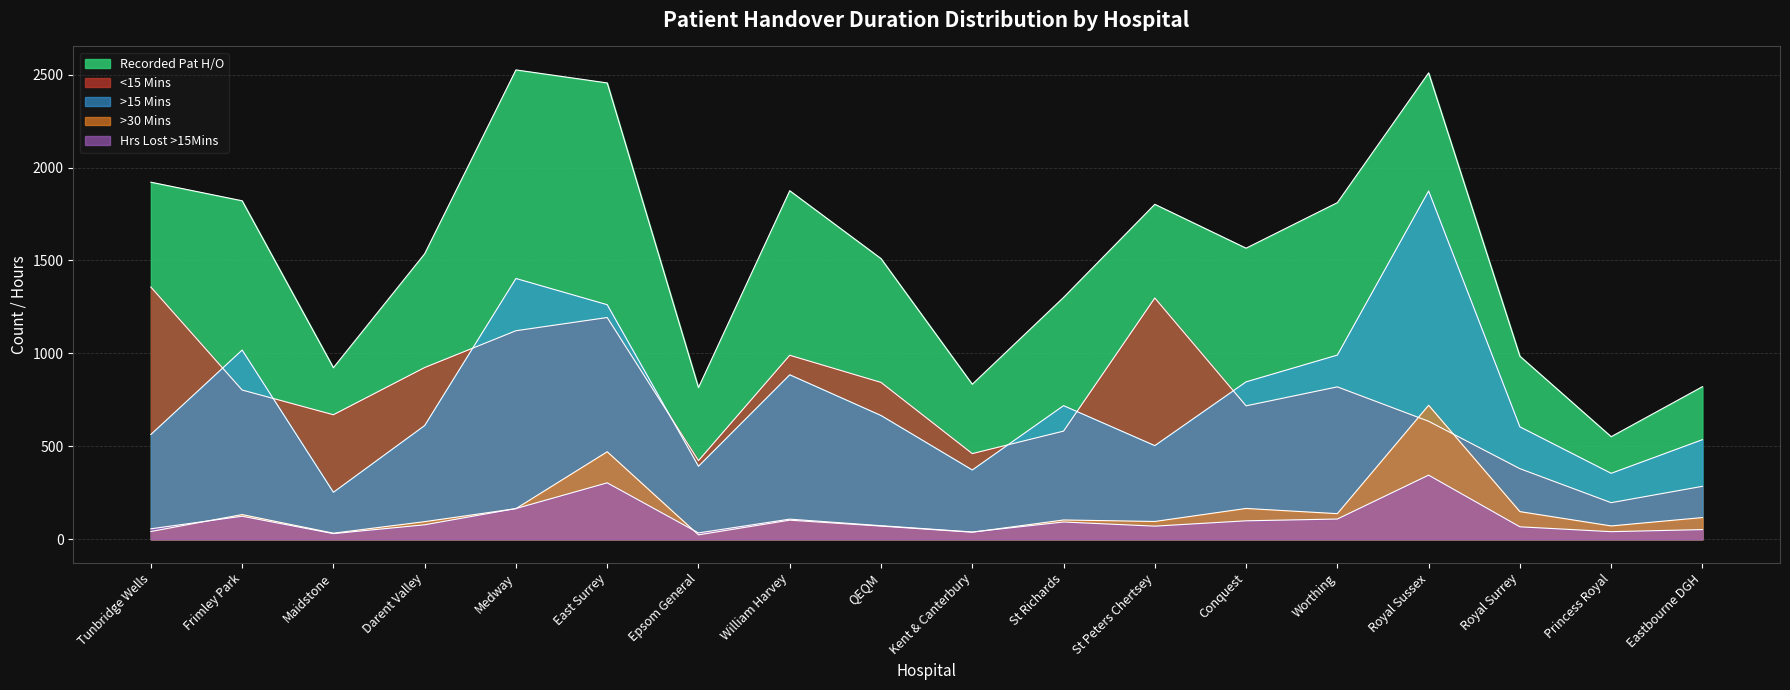

What is the difference between the maximum and second lowest values in the >30 Mins series?

688.0